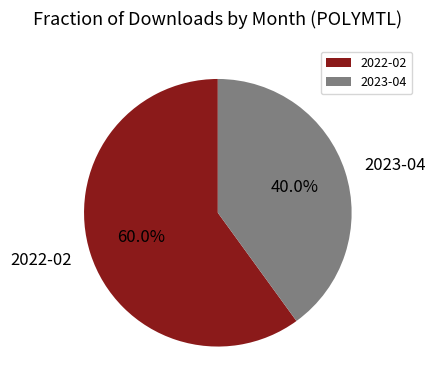

To the nearest percent, what percentage of the pie is 2023-04?

40%